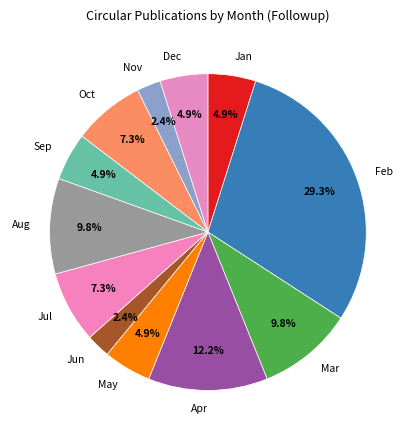

True or false: Aug accounts for 10% of the total.

True